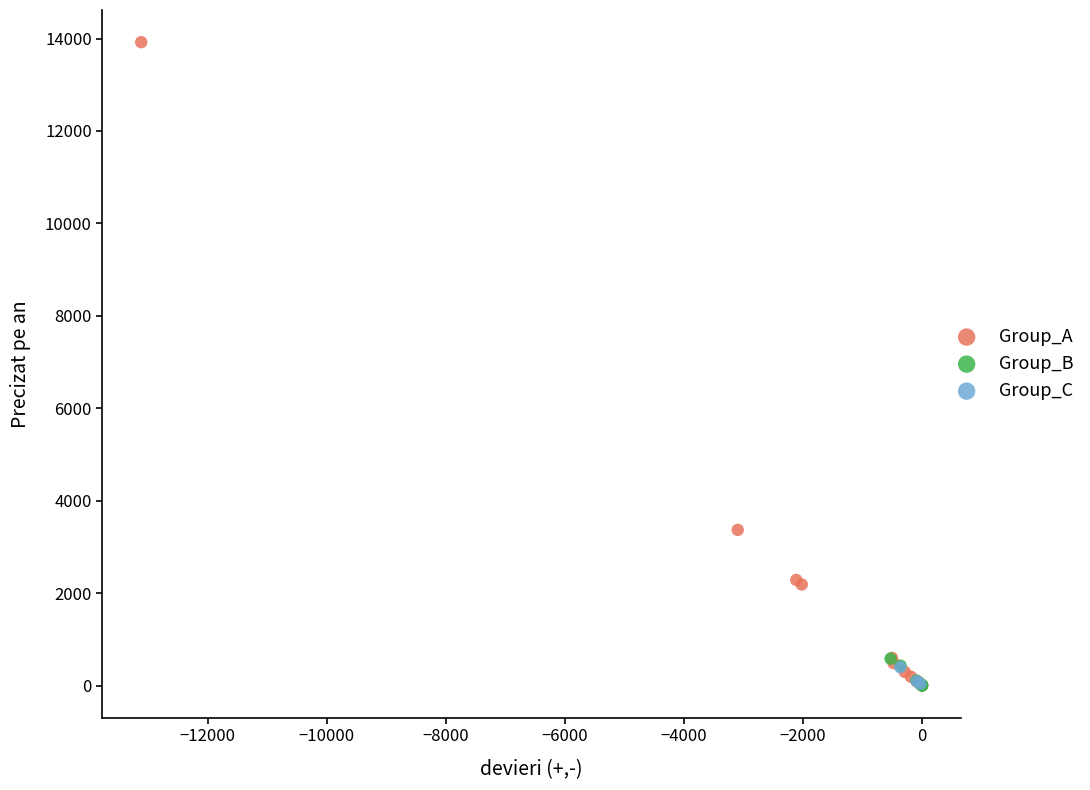

Which series reaches the maximum Y coordinate?

Group_A